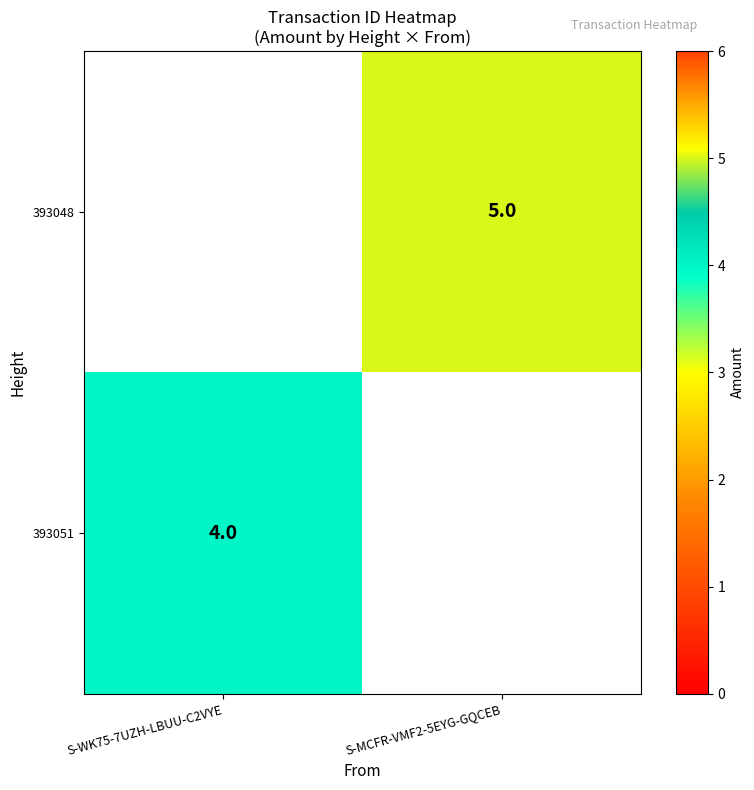

Is it true that 393048 equals 6.7 at S-MCFR-VMF2-5EYG-GQCEB?

False